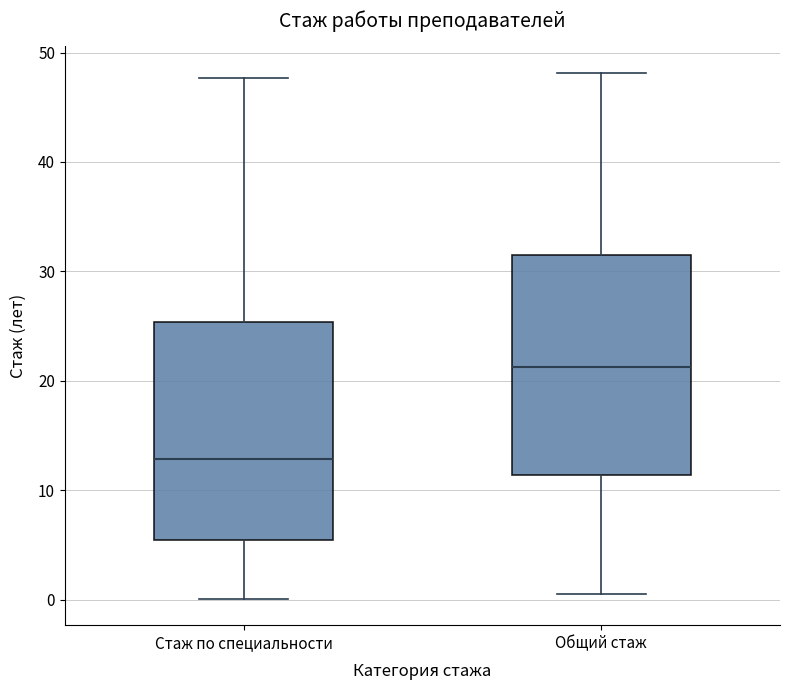

Reading left to right, transcribe this box plot: for each box, give where its median line is, the range the box spans, and where its two whiskers end, as read against the y-axis. The values are not printed on the chart, so give them approximately, as read against the axis.

Стаж по специальности: median 13, box 6 to 25, whiskers 0 to 48
Общий стаж: median 21, box 11 to 32, whiskers 1 to 48